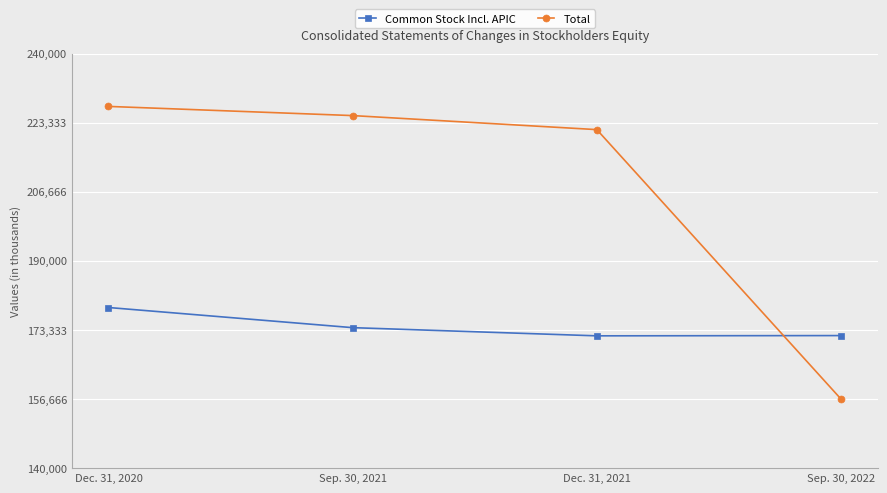

What is the difference between the highest and lowest values at Sep. 30, 2022?

15318